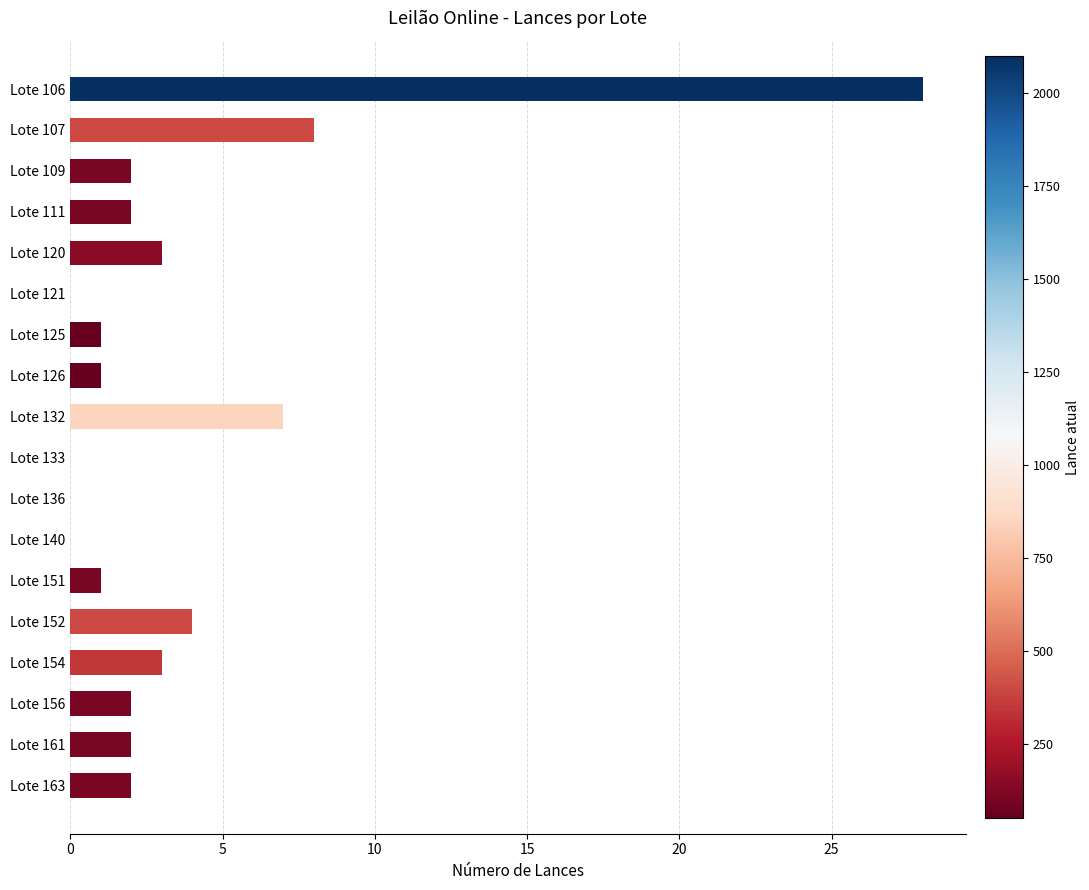

What is the sum of all values?

66